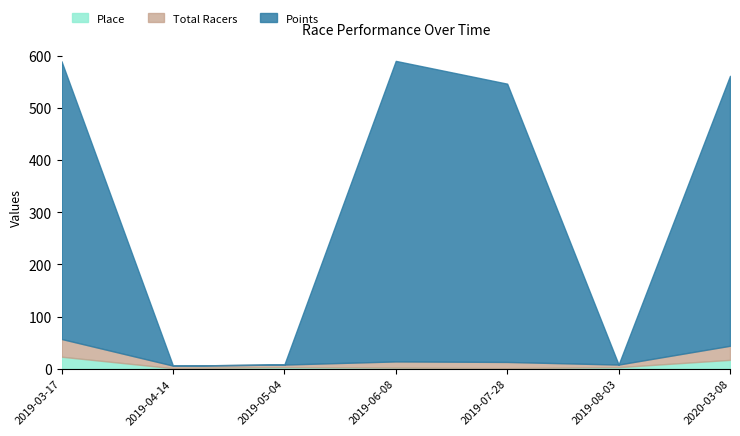

Between which two adjacent categories do Points and Place first intersect?

2019-03-17 and 2019-04-14